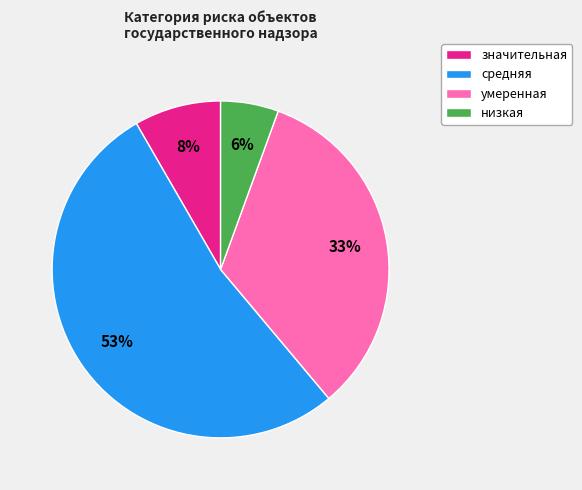

Which has a higher value, умеренная or значительная?

умеренная